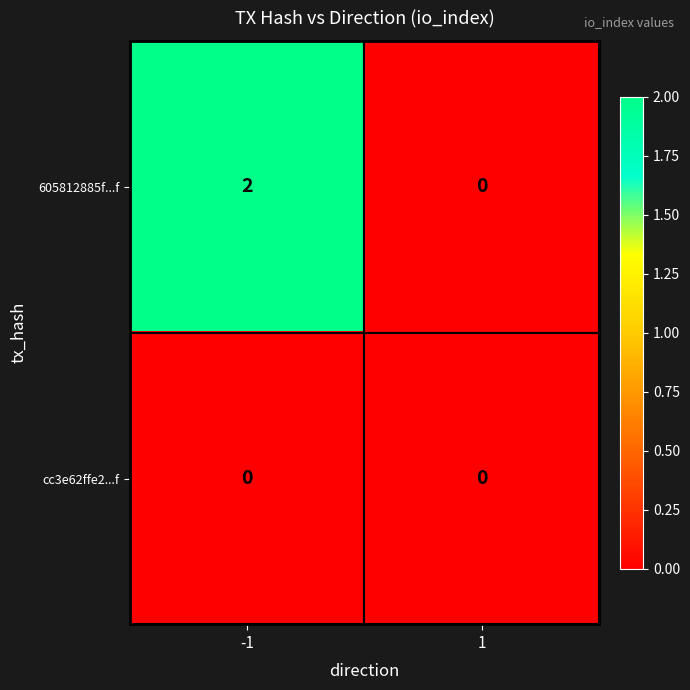

The value of 605812885f...f at 1 is 1. True or false?

False